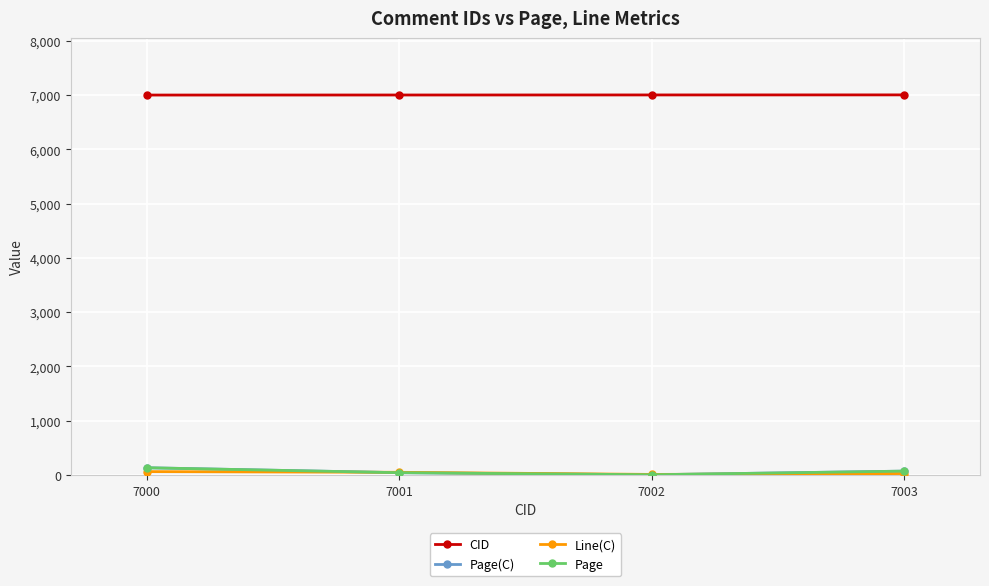

Reading left to right, transcribe all the data shown in this chart.

CID: 7000	7001	7002	7003
Page(C): 130	39	1	68
Line(C): 59	46	7	23
Page: 130	39	1	68